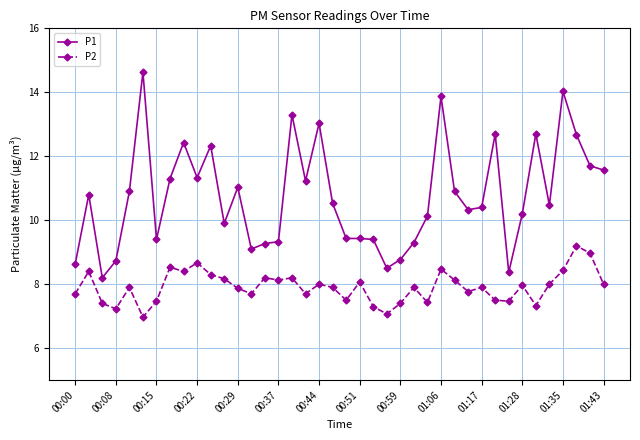

How many data points in P1 are above 10?

25